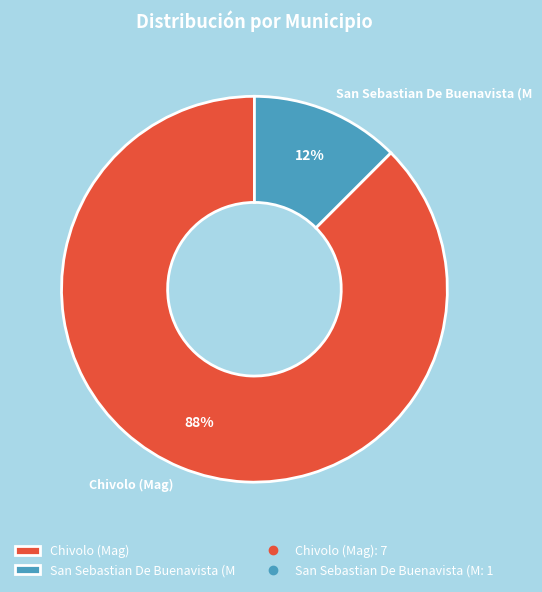

Which has a higher value, Chivolo (Mag) or San Sebastian De Buenavista (M?

Chivolo (Mag)